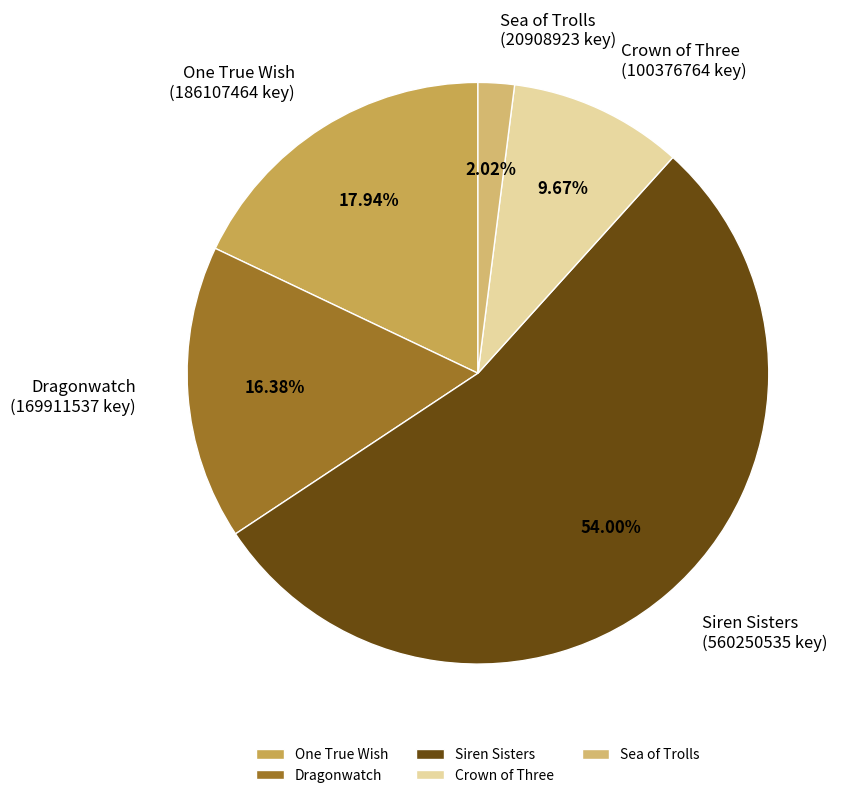

How many slices are in this pie chart?

5